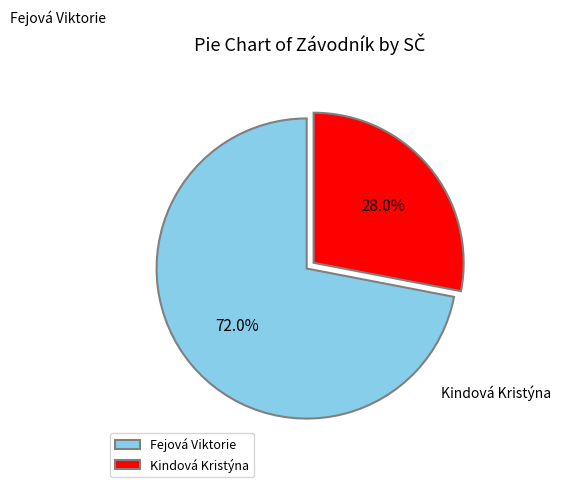

What portion of the pie excludes Kindová Kristýna?

72.0%